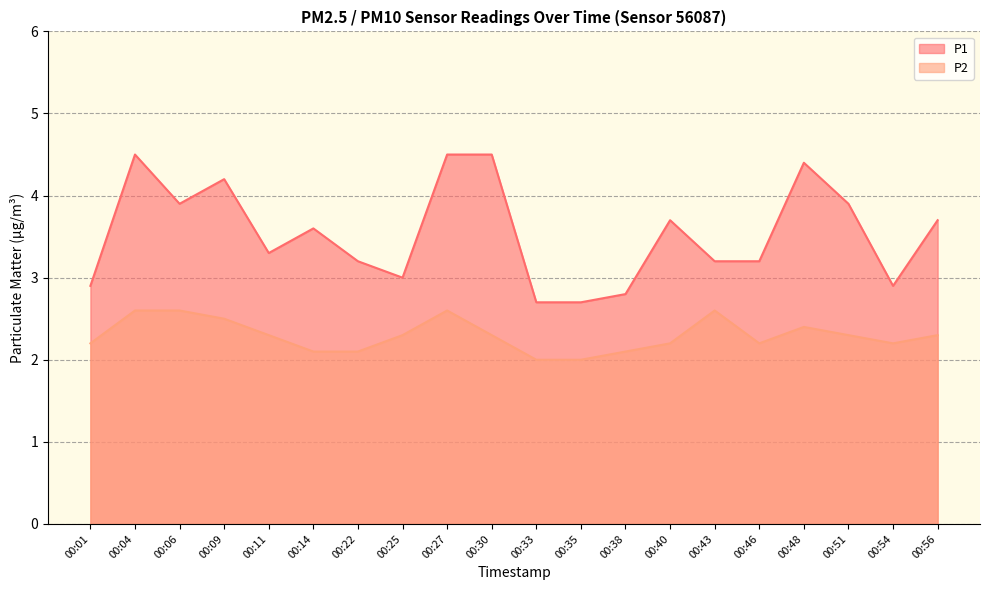

Rank the series by their maximum value, from lowest to highest.

P2, P1